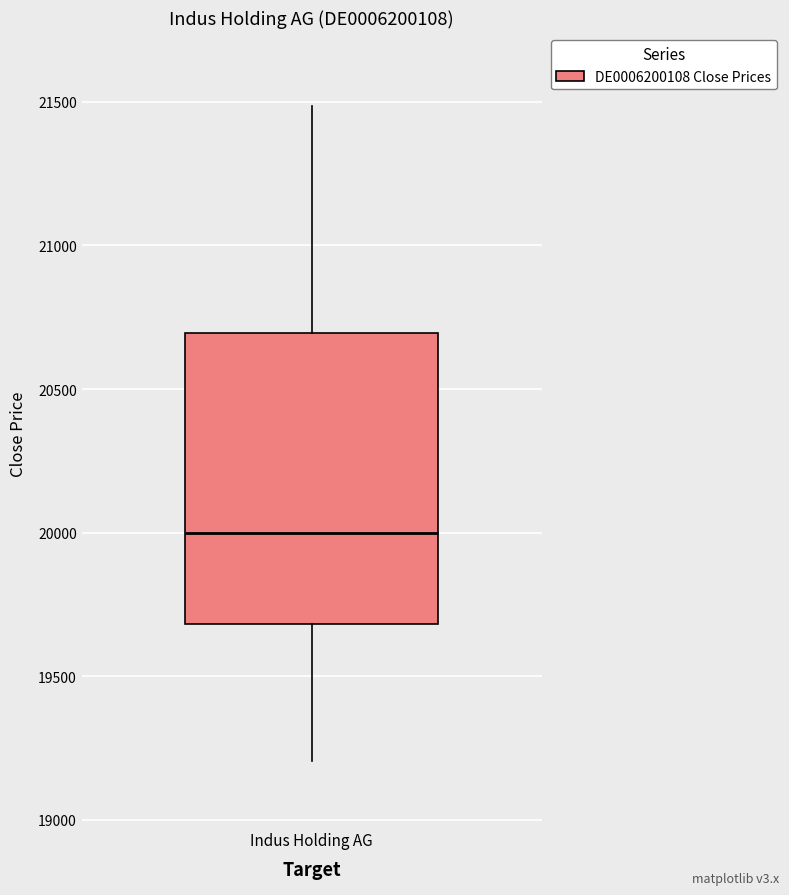

Transcribe this box plot: give where the median line is, the range the box spans, and where the two whiskers end, as read against the y-axis. The values are not printed on the chart, so give them approximately, as read against the axis.

median 20000, box 19700 to 20700, whiskers 19200 to 21500